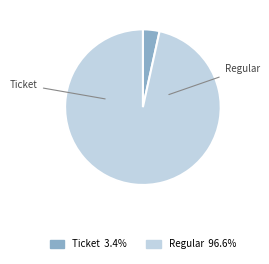

Approximately how many times larger is the value at Regular compared to Ticket?

28.0